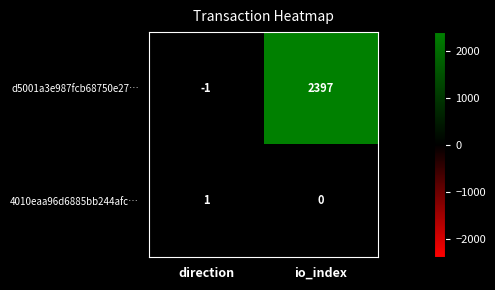

What is the average value of the d5001a3e987fcb68750e27… series?

1198